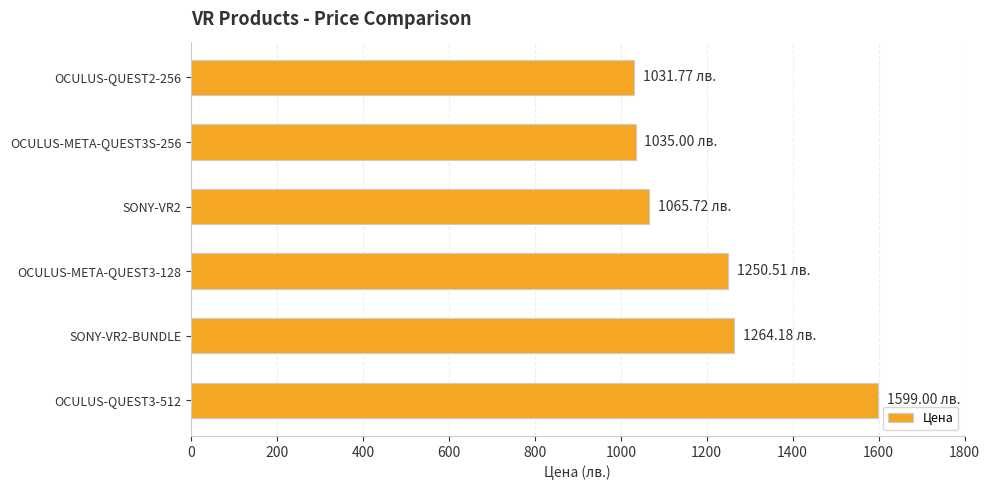

What is the smallest value displayed?

1031.8